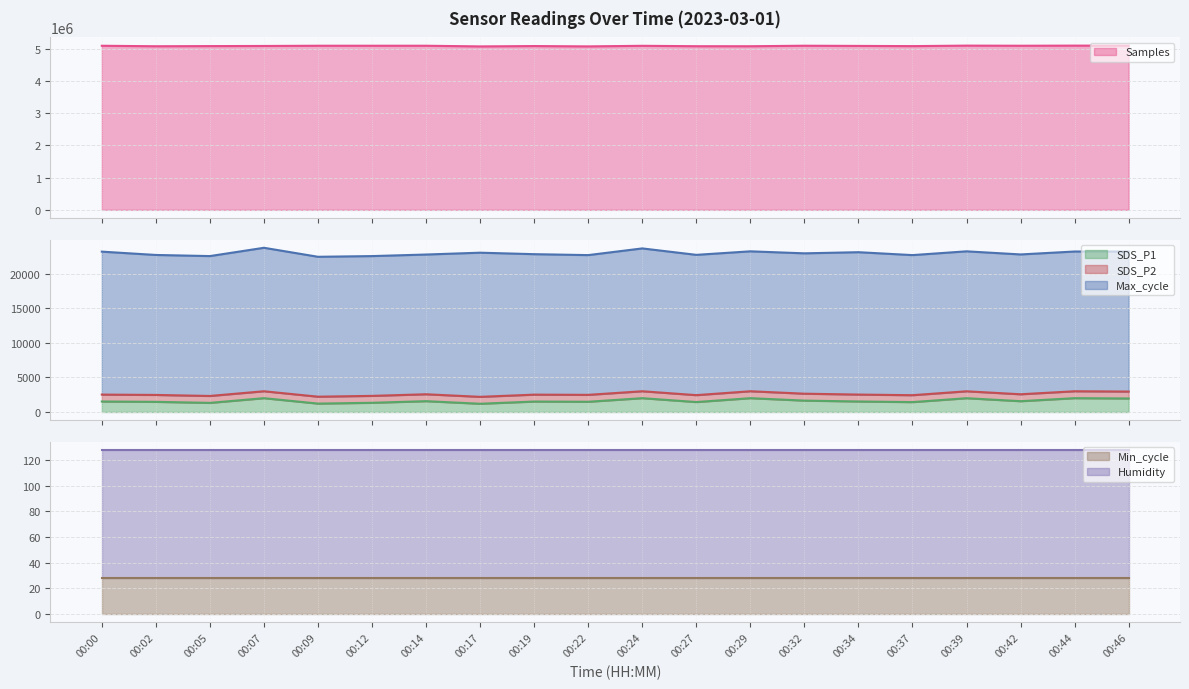

Which series has the widest spread of values?

Samples